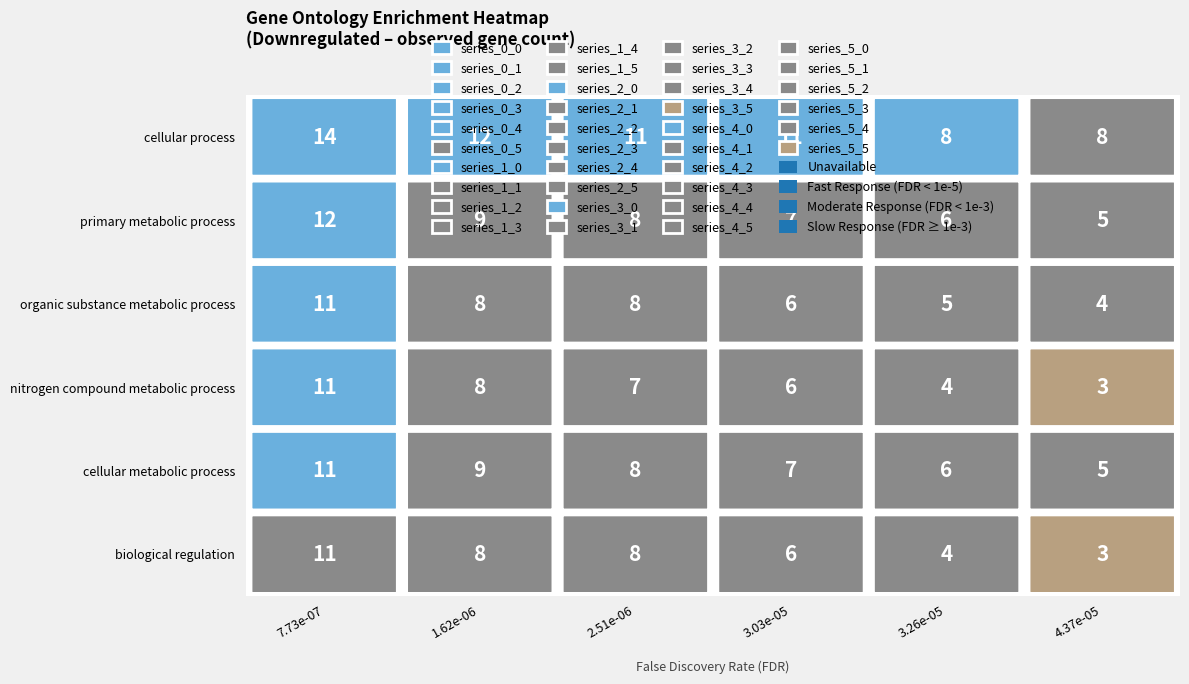

List the labels in order of cellular process value, largest first.

0, 1, 2, 3, 4, 5